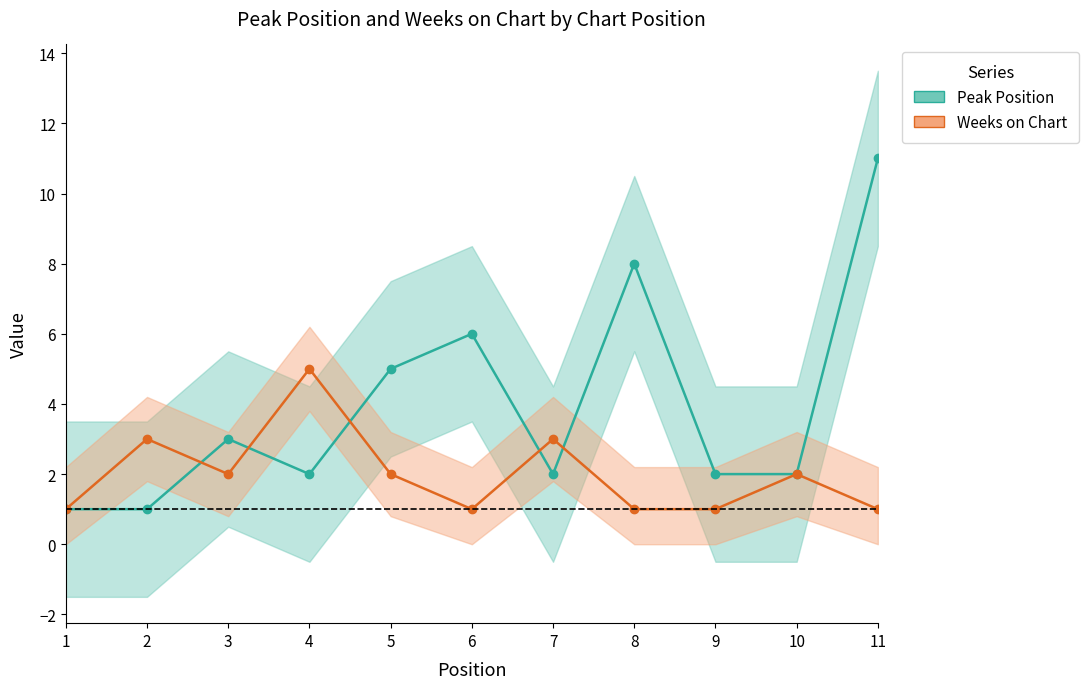

What are all the series names shown in the legend?

Peak Position, Weeks on Chart